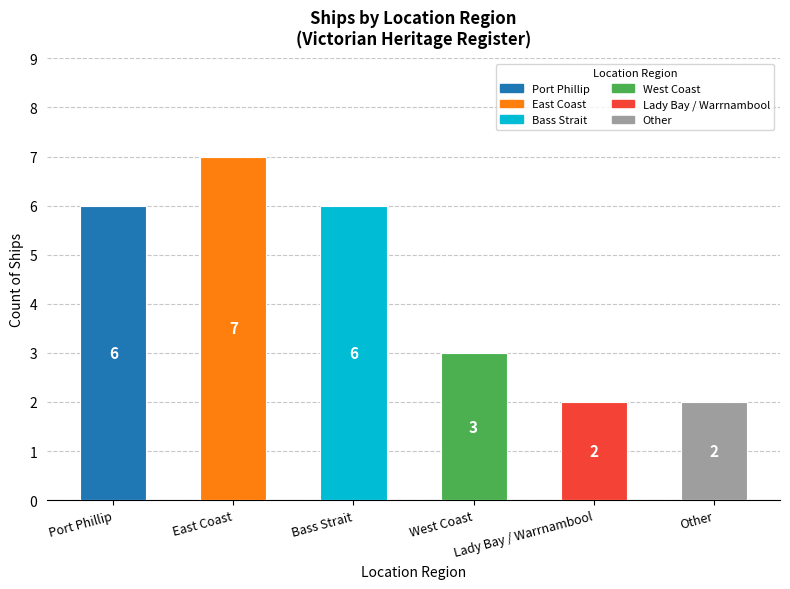

How many data points does each series have?

6